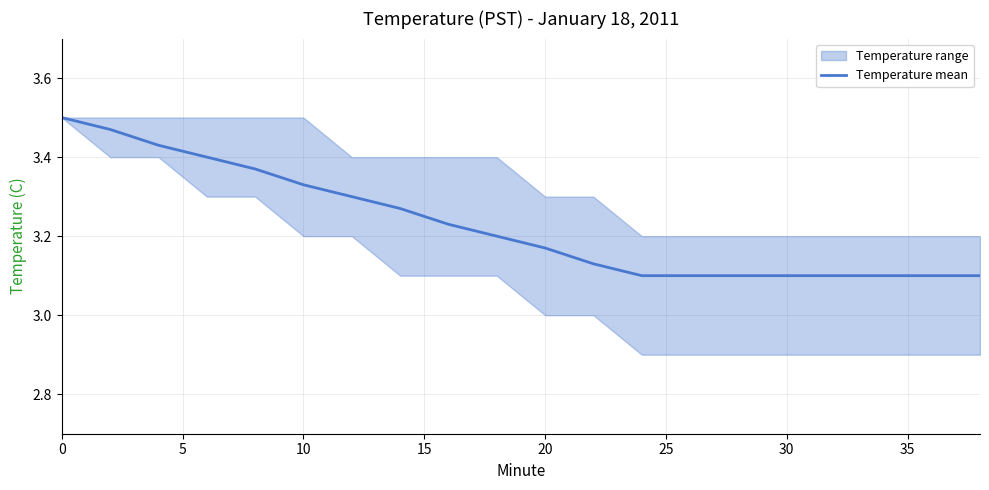

Does the chart have visible grid lines?

Yes